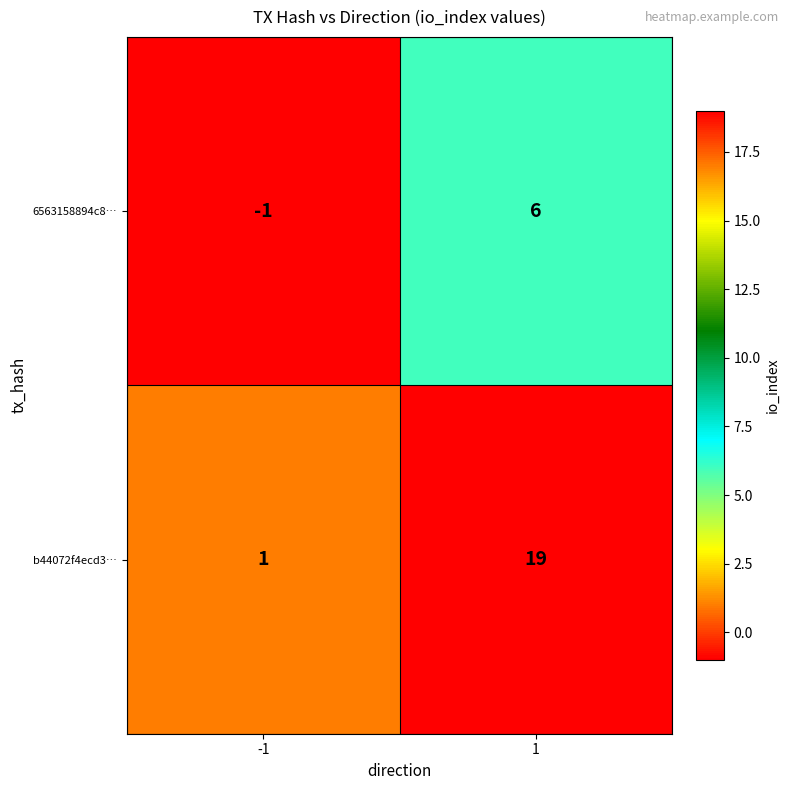

What is the sum of all b44072f4ecd3… values?

20